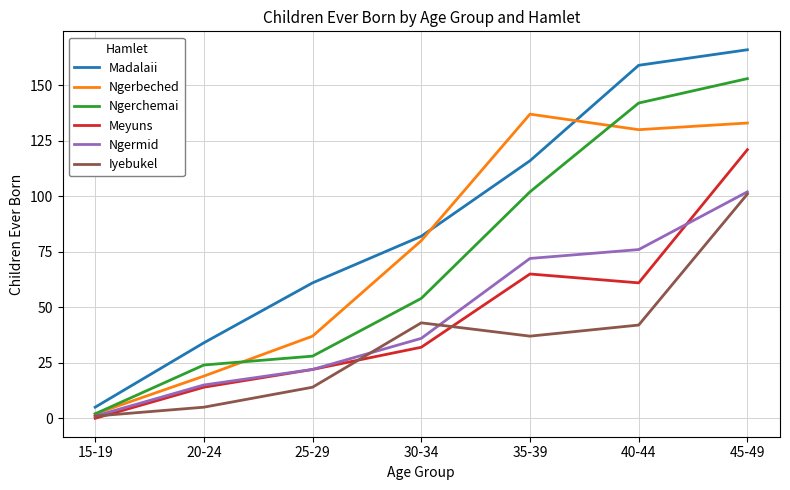

What position from the right is 30-34?

4